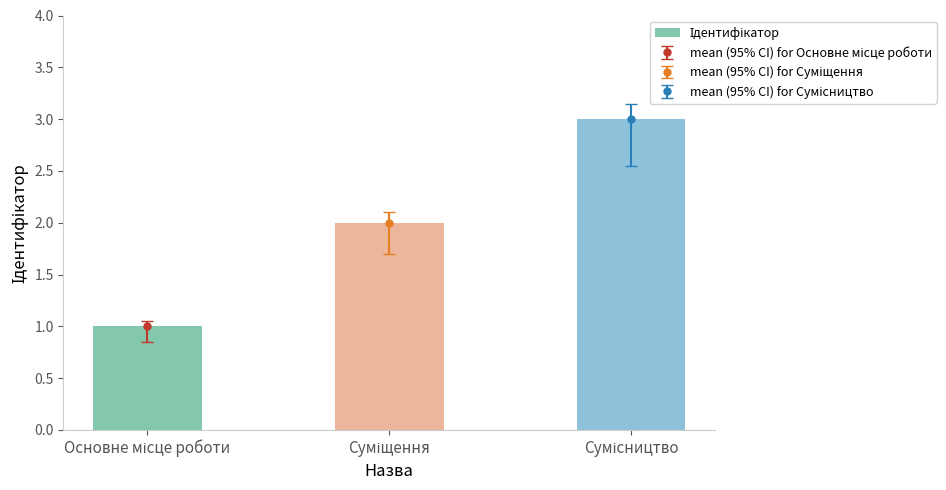

What is the minimum value shown in the chart?

1